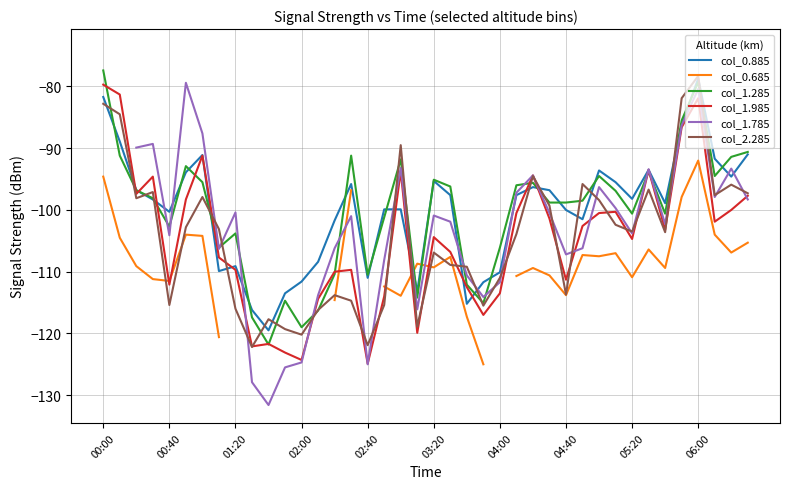

What is the lowest value of the col_0.885 series?

-119.5